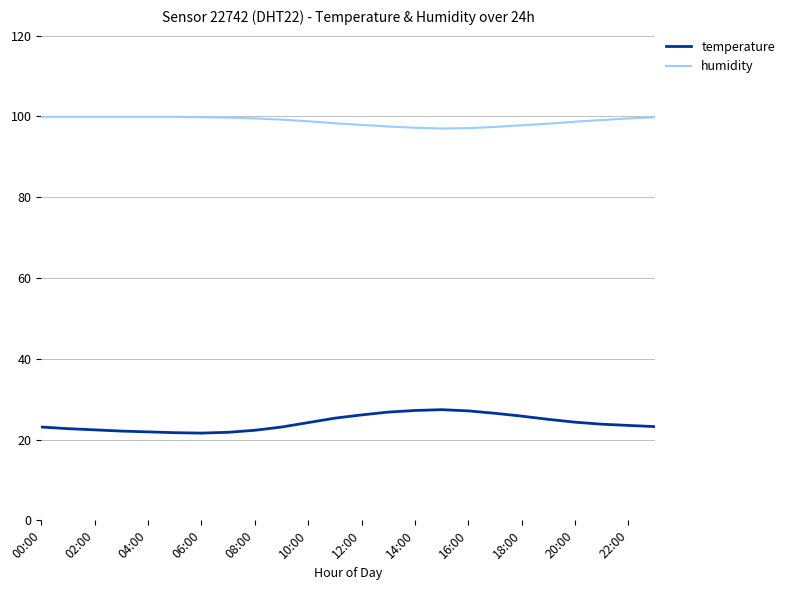

What is the maximum value shown in the chart?

99.9